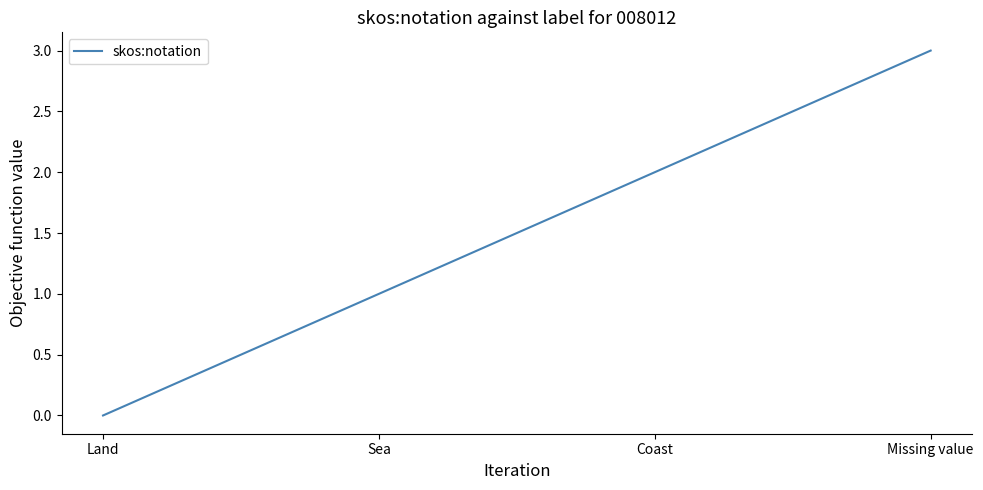

What is the sum of the values at Sea and Missing value?

4